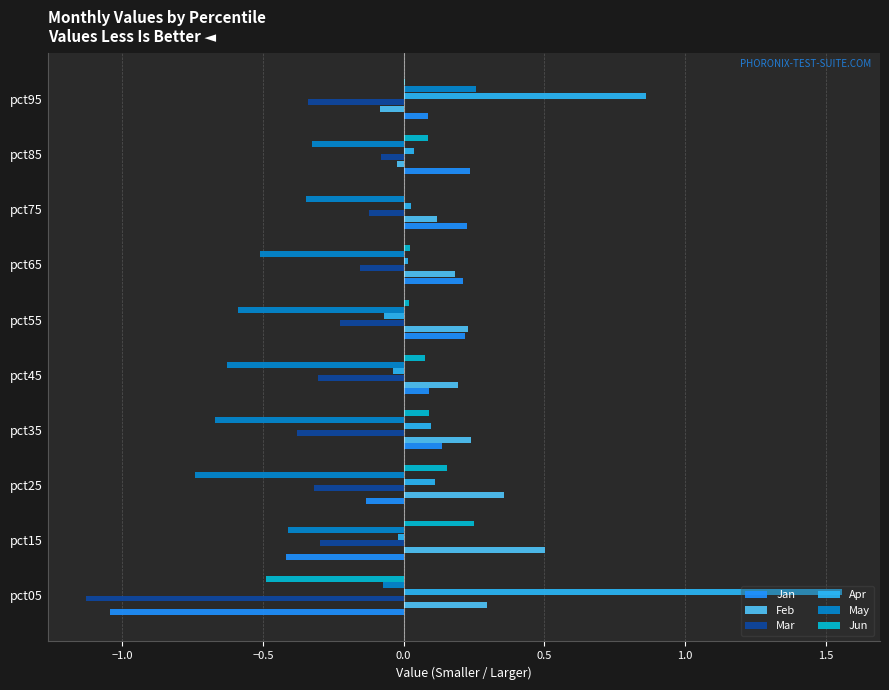

True or false: Feb has a value of 0.2 at pct35.

True